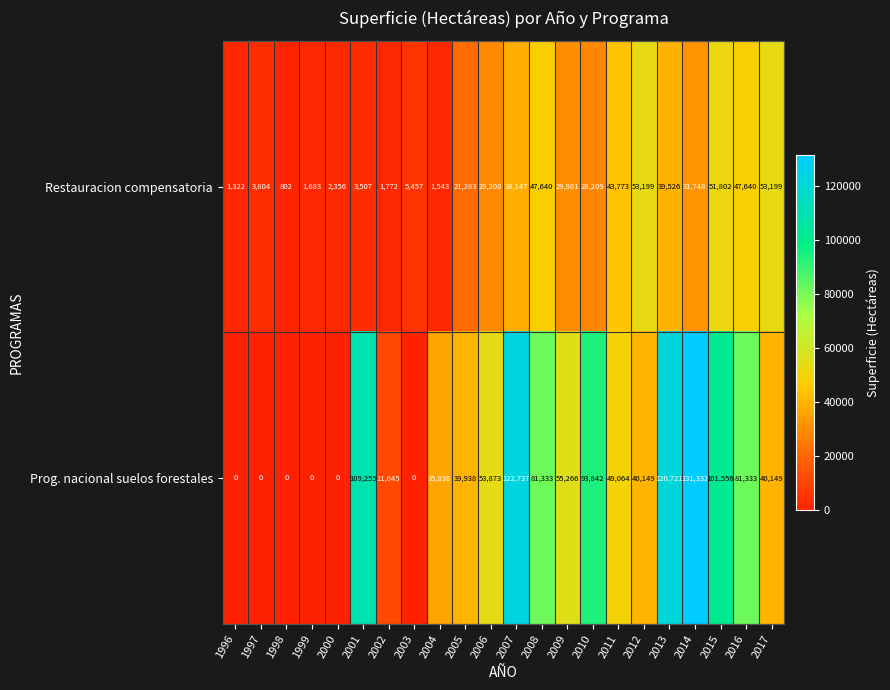

Which series has the largest range (max minus min)?

Prog. nacional suelos forestales